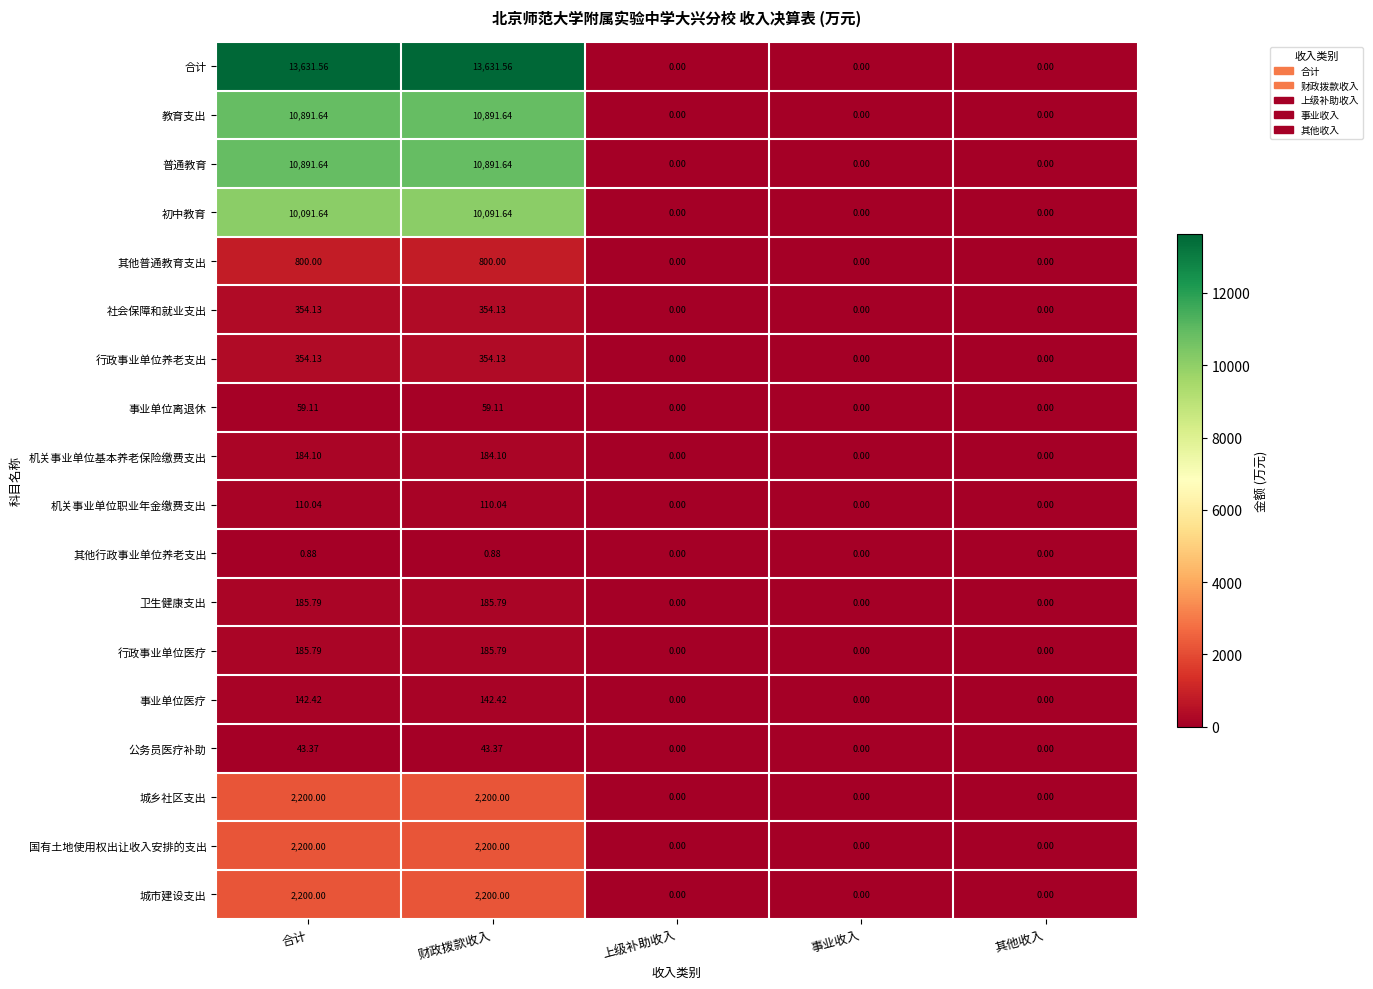

Which series has the largest total across all categories?

合计